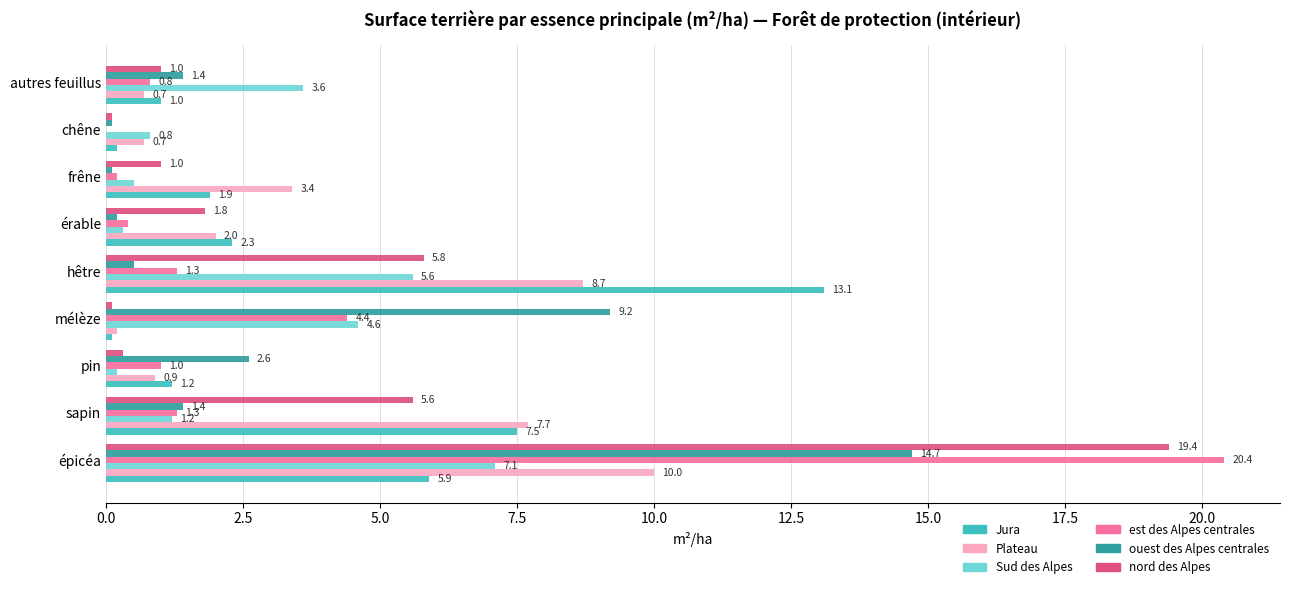

What is the maximum value shown in the chart?

20.4